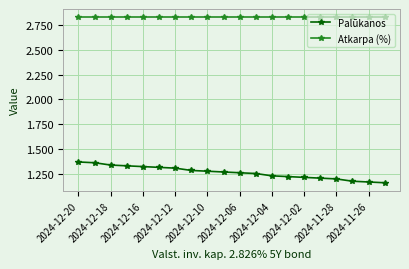

True or false: Palūkanos and Atkarpa (%) cross at least once.

False